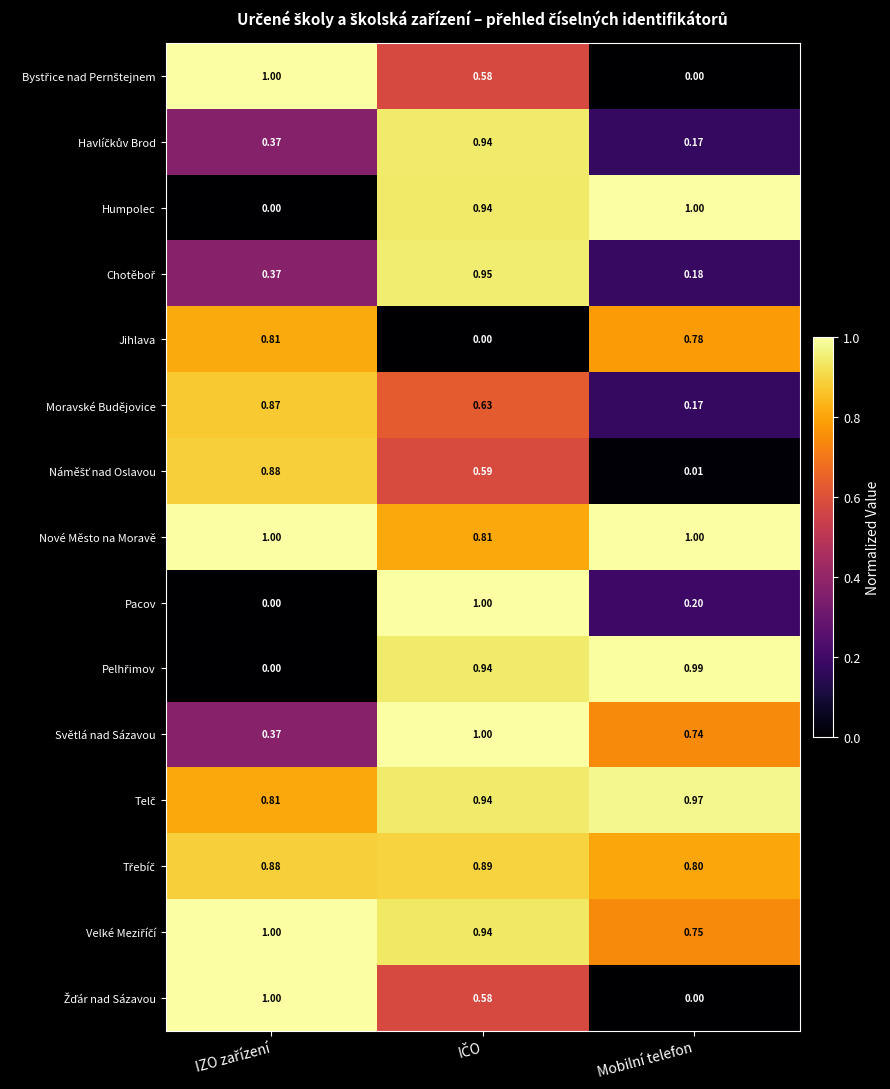

Which category has the highest value in the Humpolec series?

Mobilní telefon